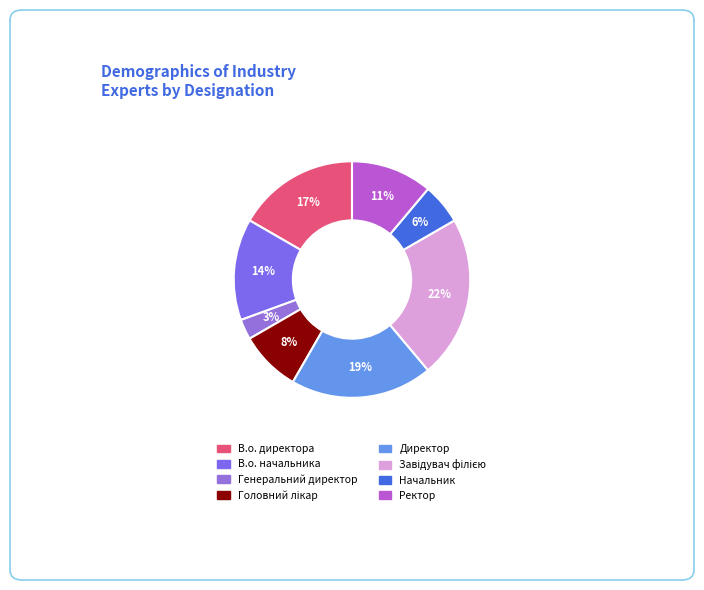

To the nearest percent, what is the average slice percentage?

12%